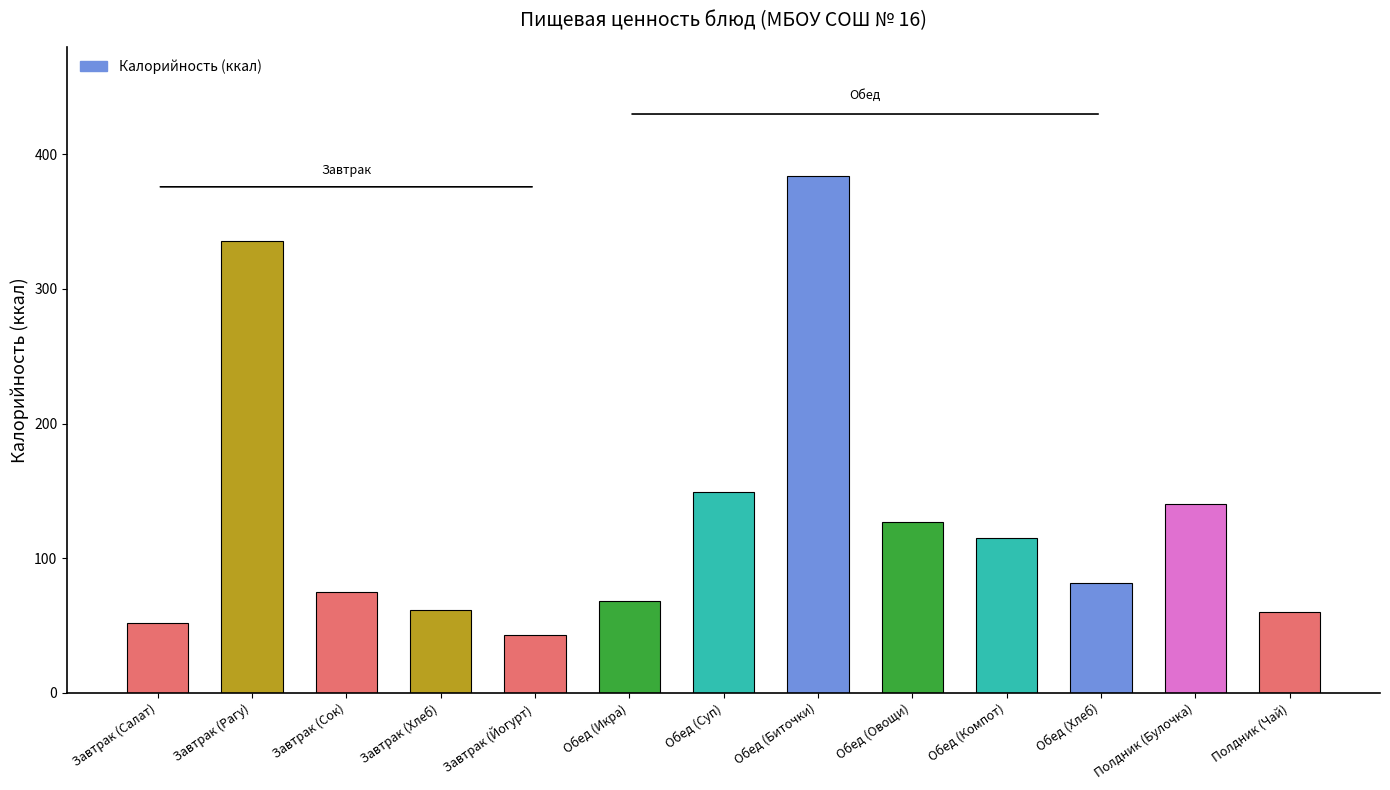

What is the maximum value shown in the chart?

383.9